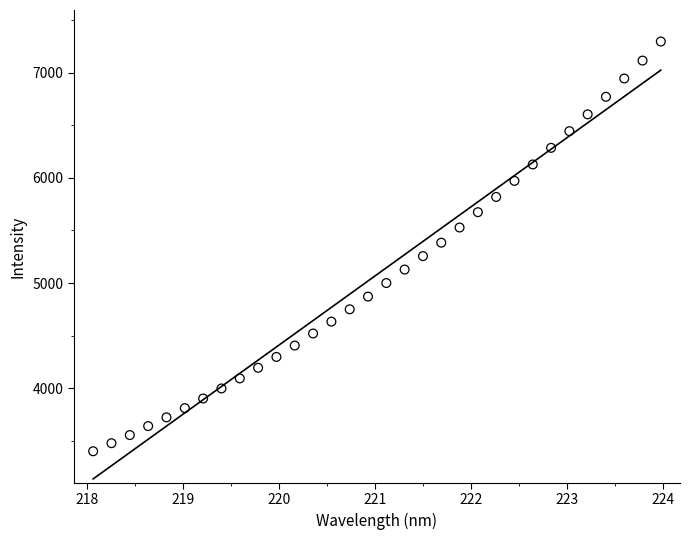

What is the range of X values (max minus min)?

5.9